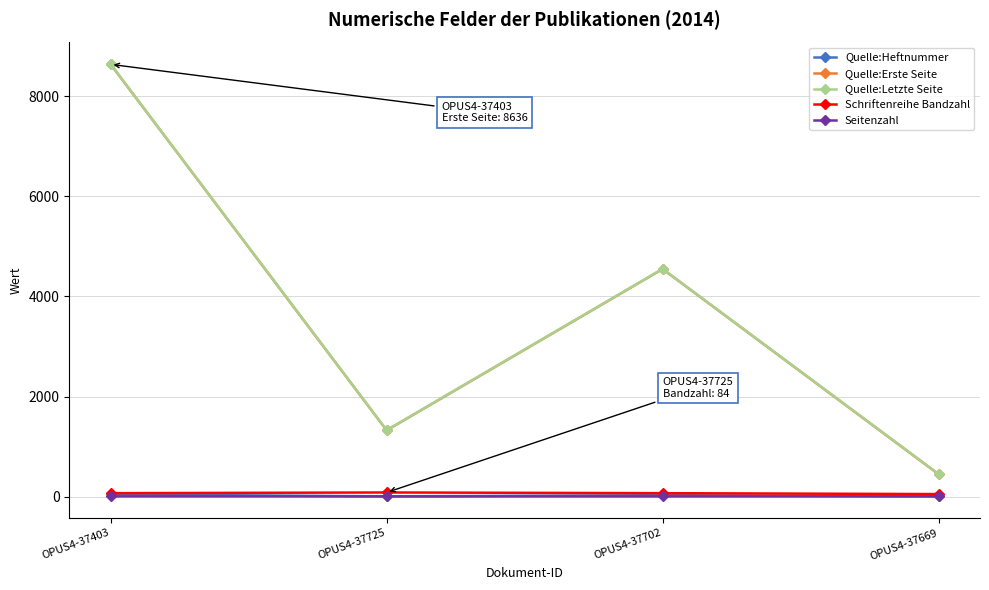

What is the difference between the maximum and minimum values in the Quelle:Heftnummer series?

38